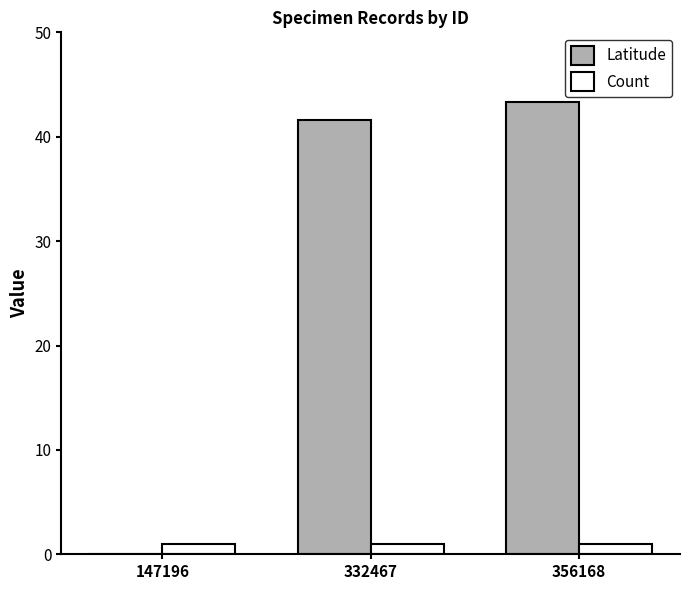

How many groups of bars are there?

3